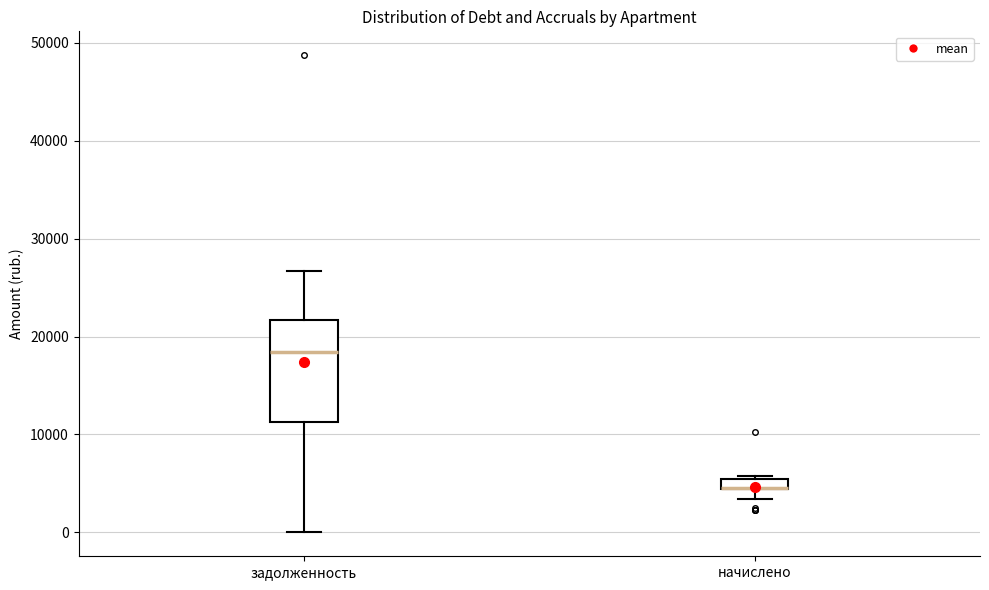

Comparing the boxes themselves (not the whiskers), which one is the tallest?

задолженность